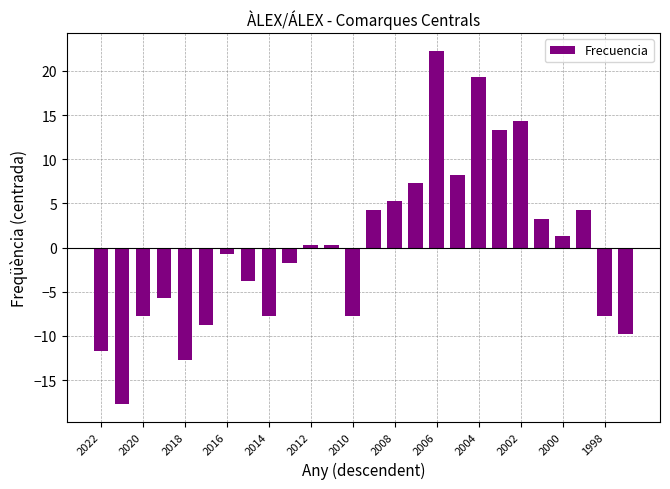

How many values exceed 0?

13